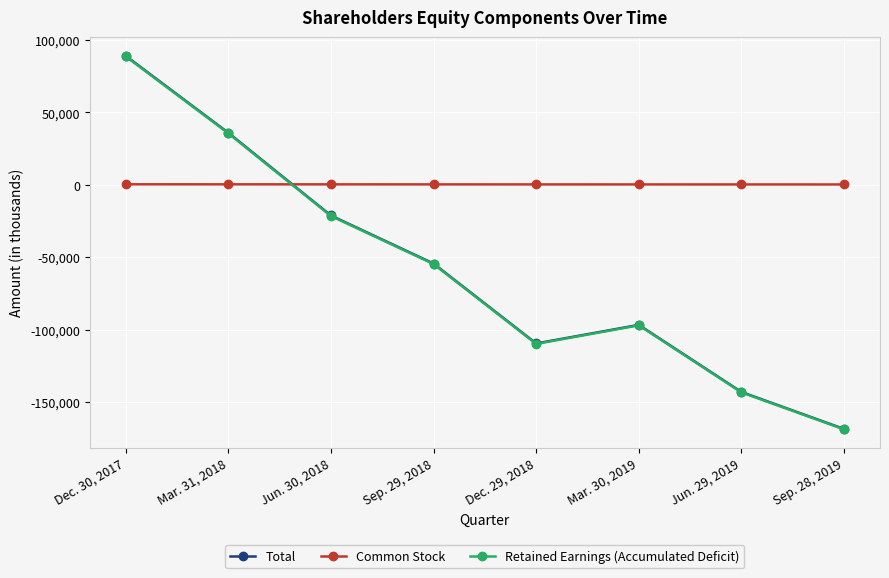

After their last crossing, which series has the higher values: Common Stock or Total?

Common Stock